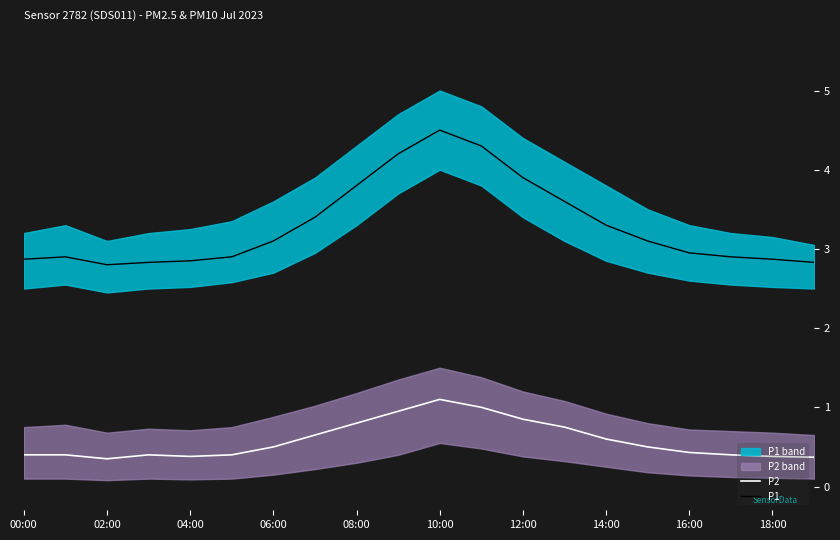

True or false: P2 and P1 cross at least once.

False